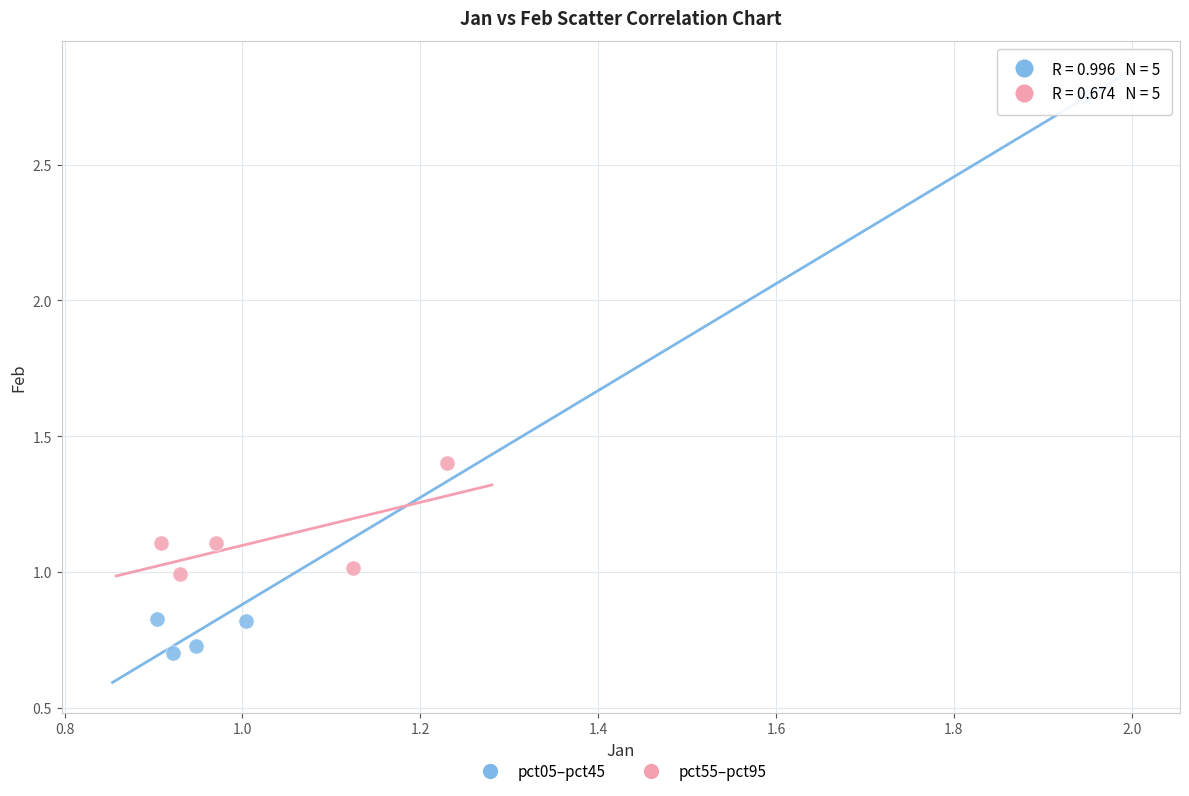

Which series reaches the maximum Y coordinate?

pct05–pct45